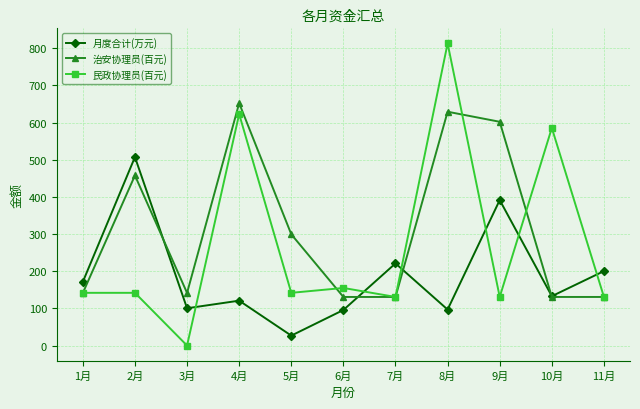

What is the sum of the 治安协理员(百元) values at 7月 and 11月?

261.6